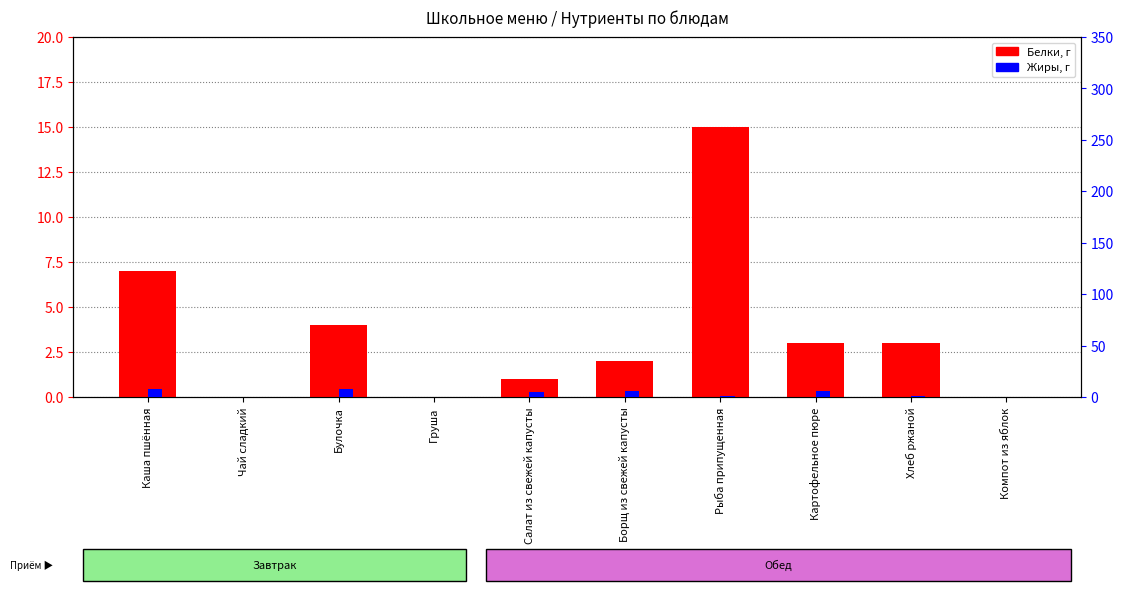

Reading left to right, transcribe all the data shown in this chart.

Белки, г: 7	0	4	0	1	2	15	3	3	0
Калорийность, ккал: 8	0	8	0	5	6	1	6	1	0